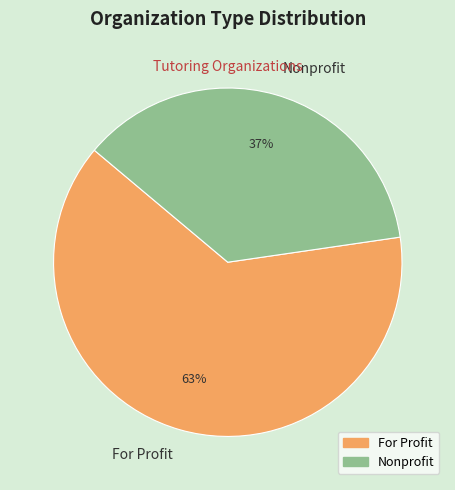

Is the sum of Nonprofit and For Profit greater than half?

Yes